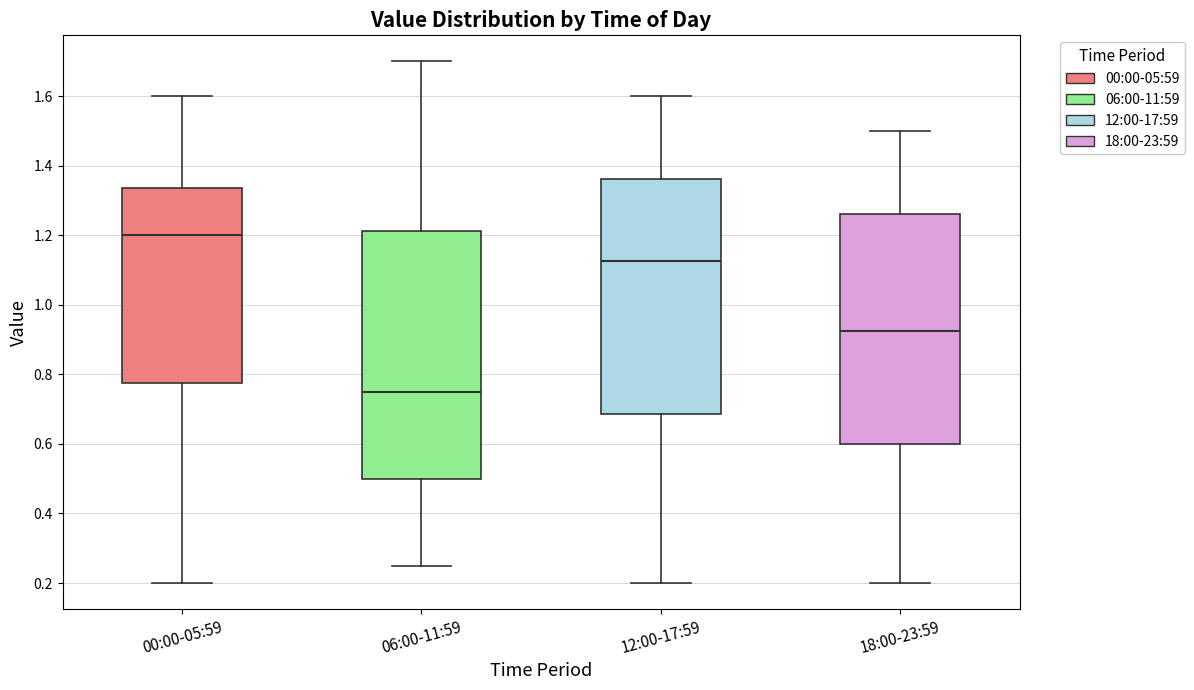

Where does the lower whisker of the box for 00:00-05:59 end on the y-axis? The values are not printed on the chart, so give them approximately, as read against the axis.

0.20